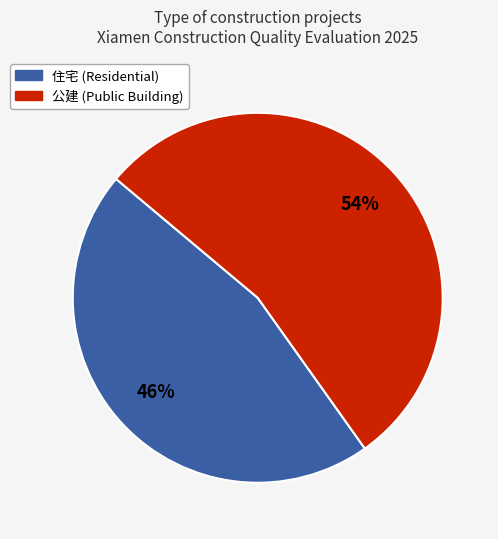

To the nearest percent, what portion does 住宅 represent?

46%